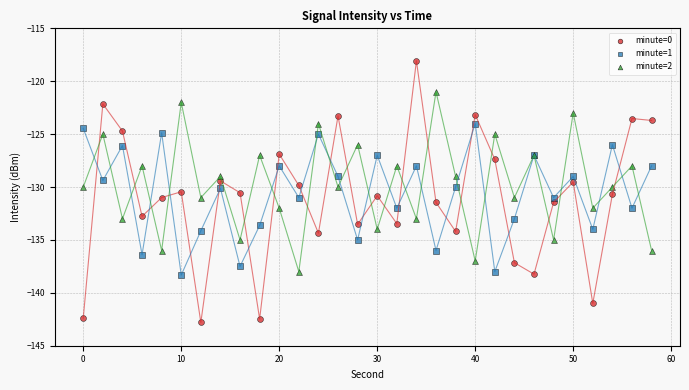

Which series contains the lowest Y value?

minute=0